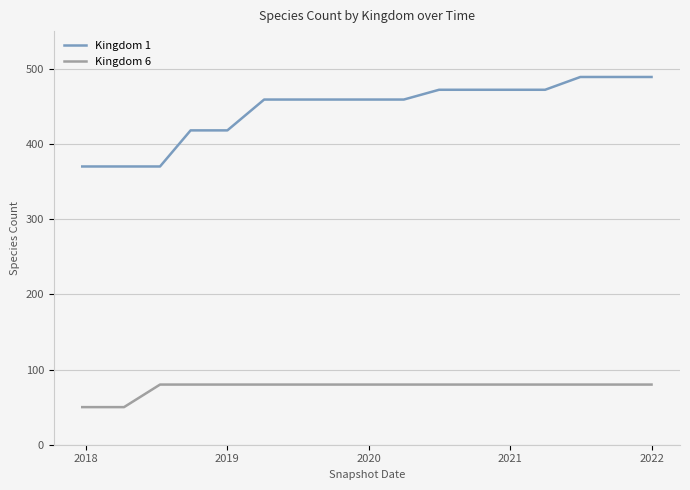

How many lines are shown in the chart?

2